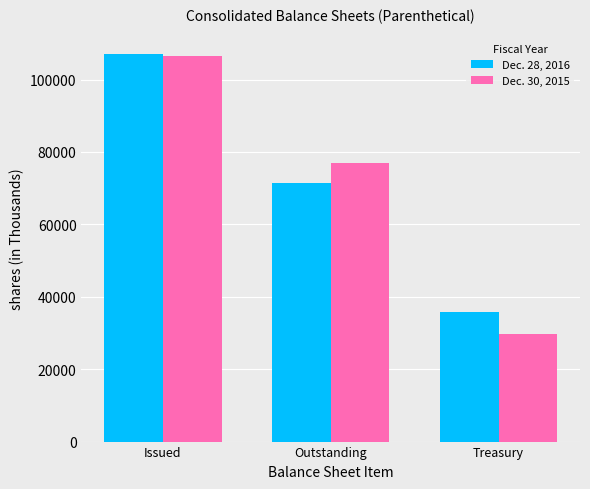

Read the Dec. 28, 2016 value at Outstanding, to the nearest 10.

71360